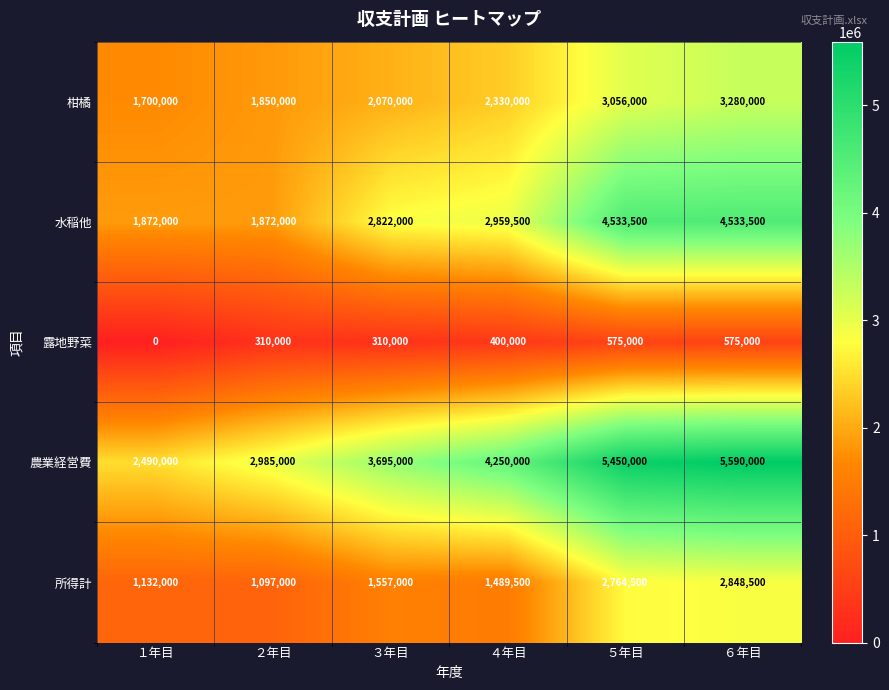

Rank the series by their average value, from highest to lowest.

農業経営費, 水稲他, 柑橘, 所得計, 露地野菜